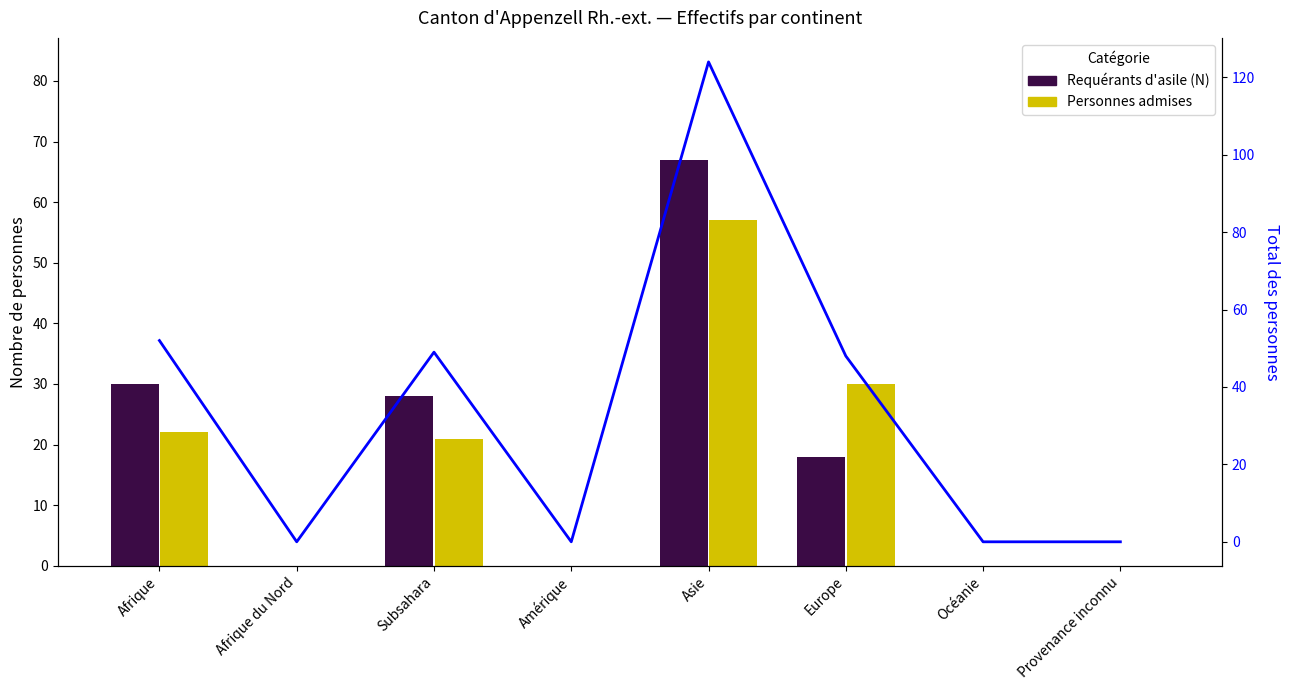

Reading right to left, list all the values displayed in this chart.

Requérants d'asile (N): Provenance inconnu=0	Océanie=0	Europe=18	Asie=67	Amérique=0	Subsahara=28	Afrique du Nord=0	Afrique=30
Personnes admises: Provenance inconnu=0	Océanie=0	Europe=30	Asie=57	Amérique=0	Subsahara=21	Afrique du Nord=0	Afrique=22
Total: Provenance inconnu=0	Océanie=0	Europe=48	Asie=124	Amérique=0	Subsahara=49	Afrique du Nord=0	Afrique=52